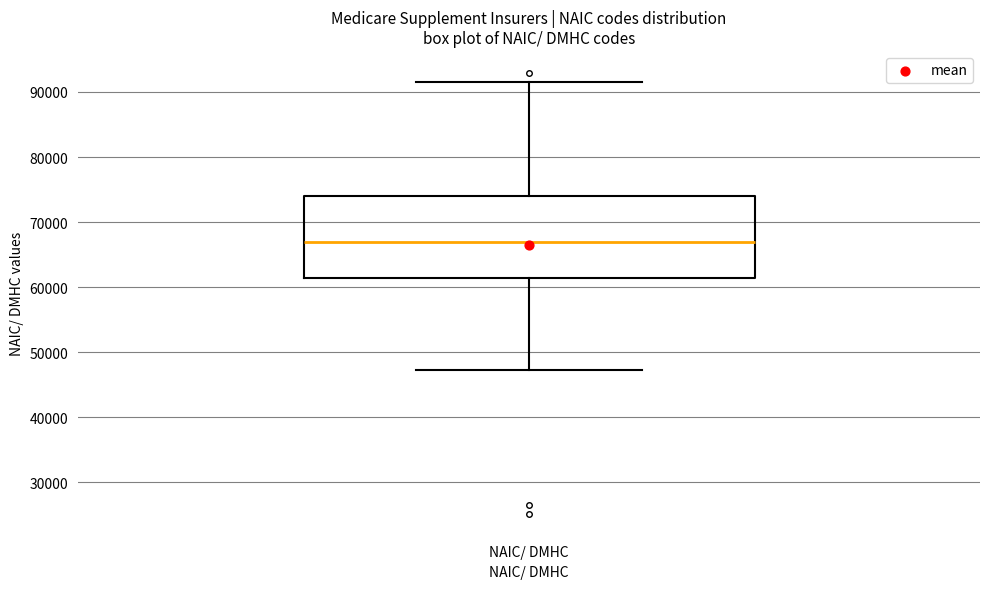

Where does the median line of the box for NAIC/ DMHC sit on the y-axis? The values are not printed on the chart, so give them approximately, as read against the axis.

67000